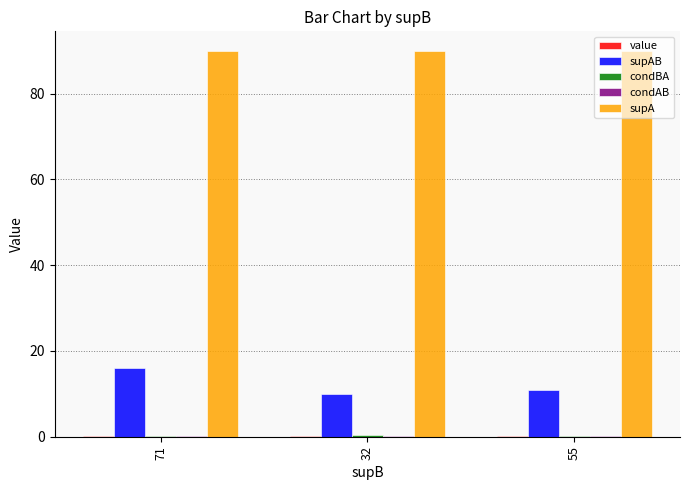

Which series has the largest total across all categories?

supA